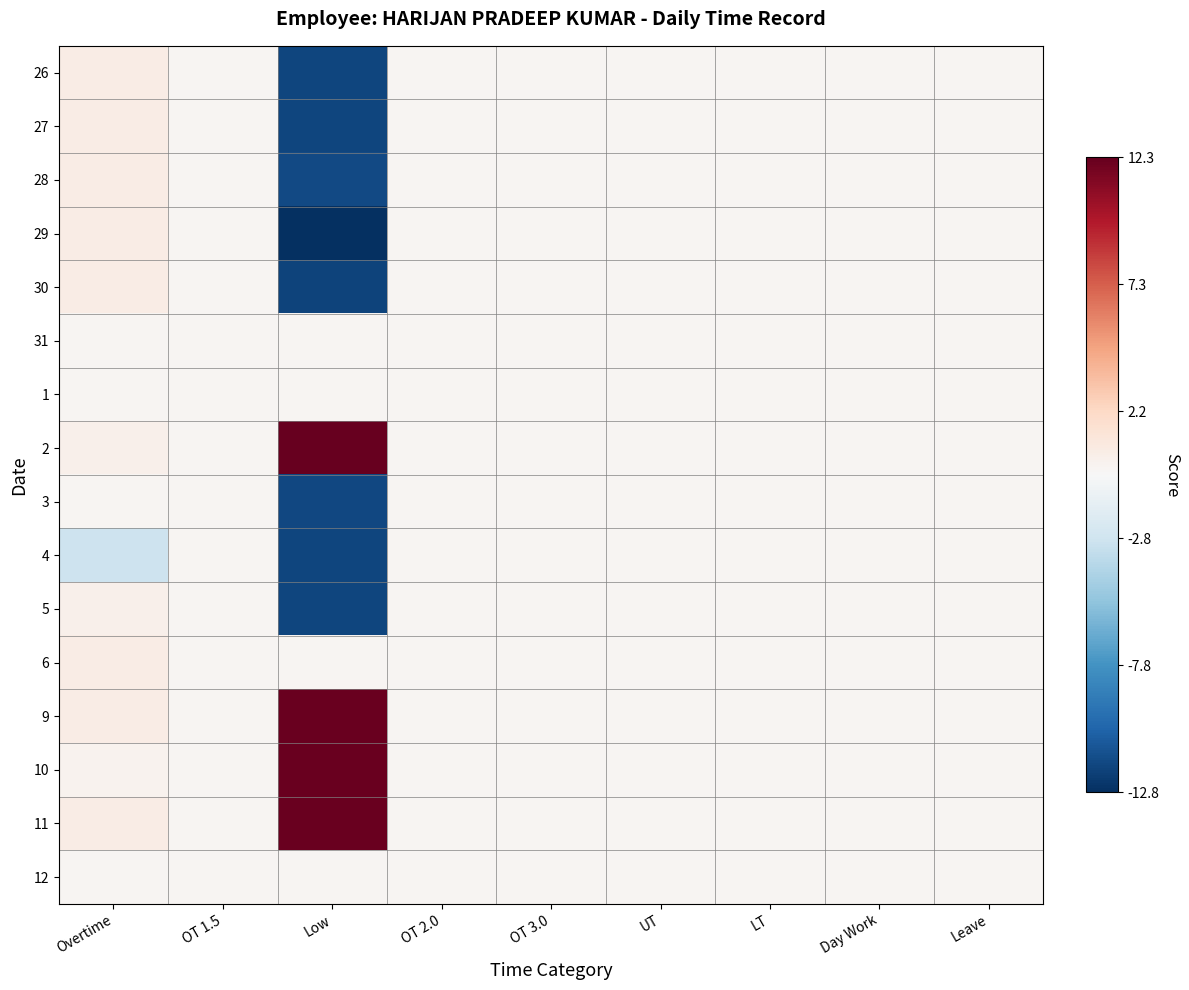

List the series in order of their peak value, lowest first.

31, 1, 3, 4, 12, 5, 6, 27, 28, 30, 29, 26, 9, 11, 10, 2